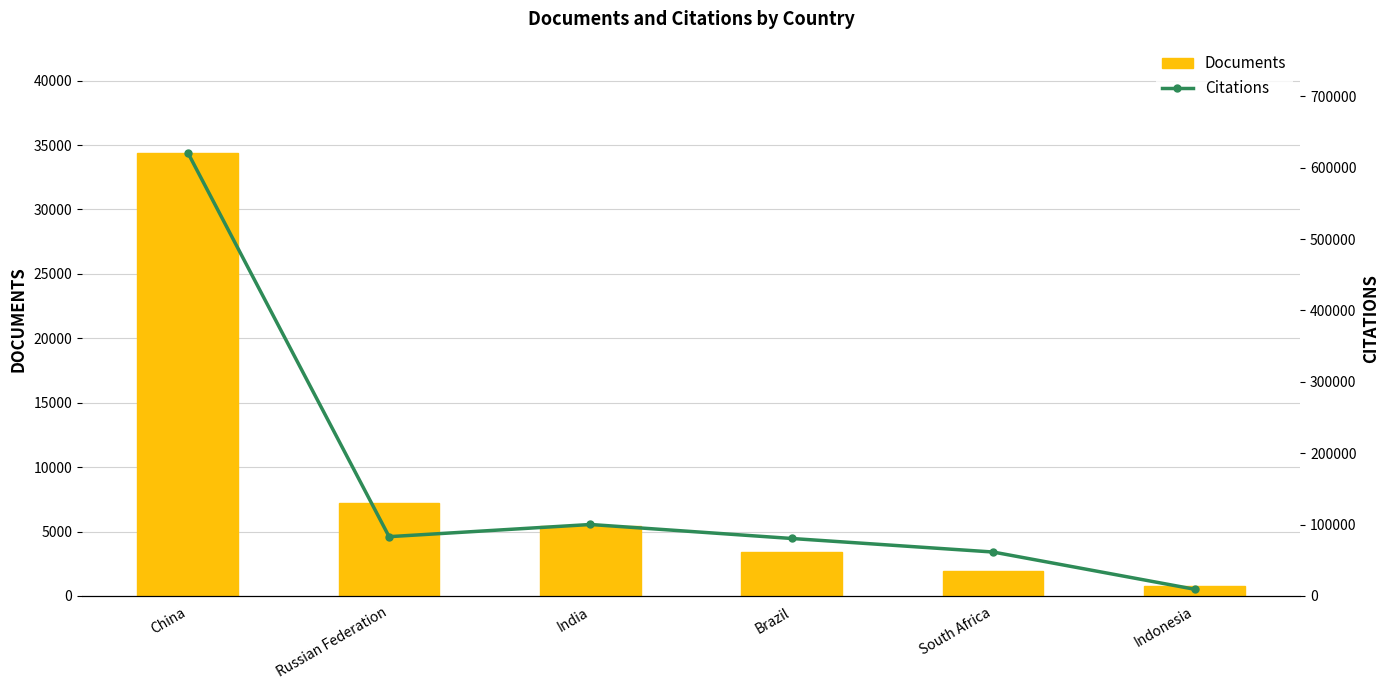

Rank the series by their average value, from lowest to highest.

Documents, Citations